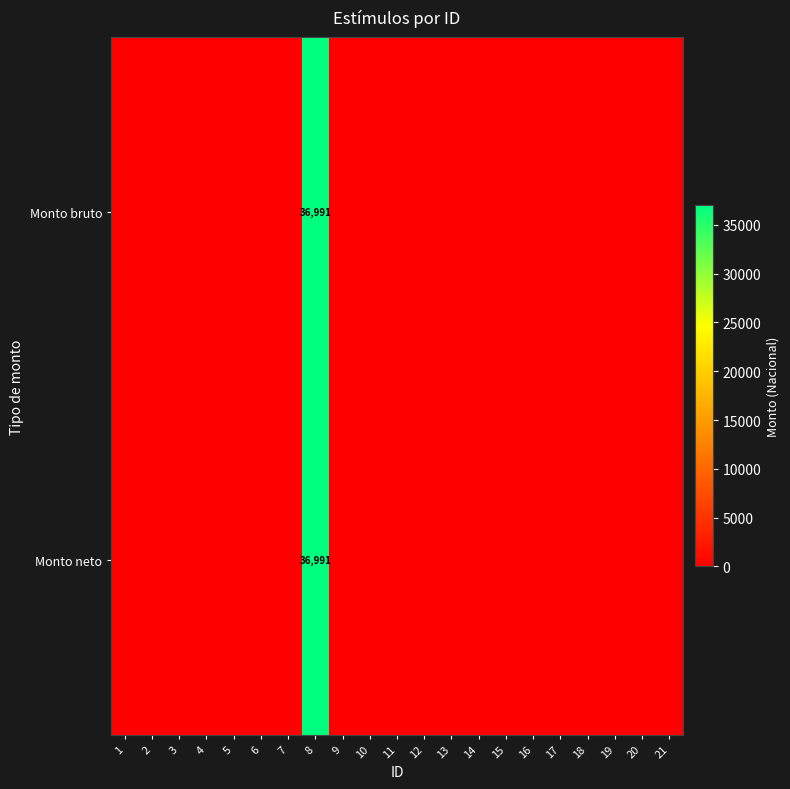

List the labels in order of Monto bruto value, smallest first.

1, 2, 3, 4, 5, 6, 7, 9, 10, 11, 12, 13, 14, 15, 16, 17, 18, 19, 20, 21, 8